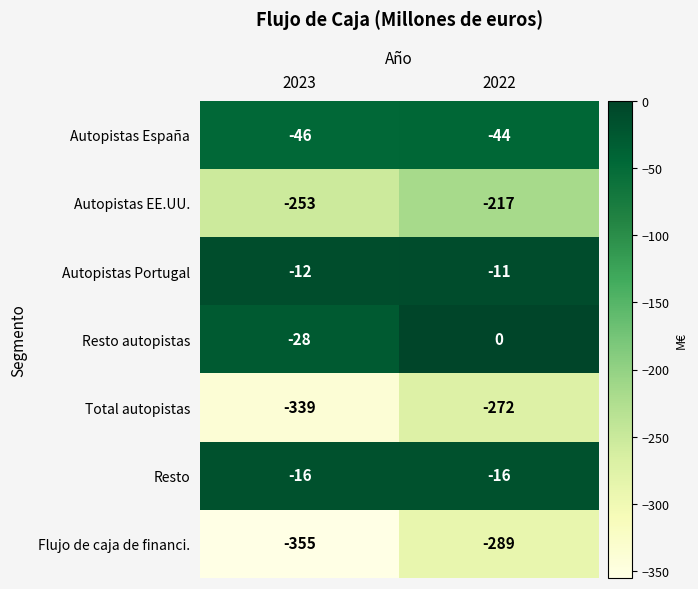

What is the difference between the highest and lowest values at 2023?

343